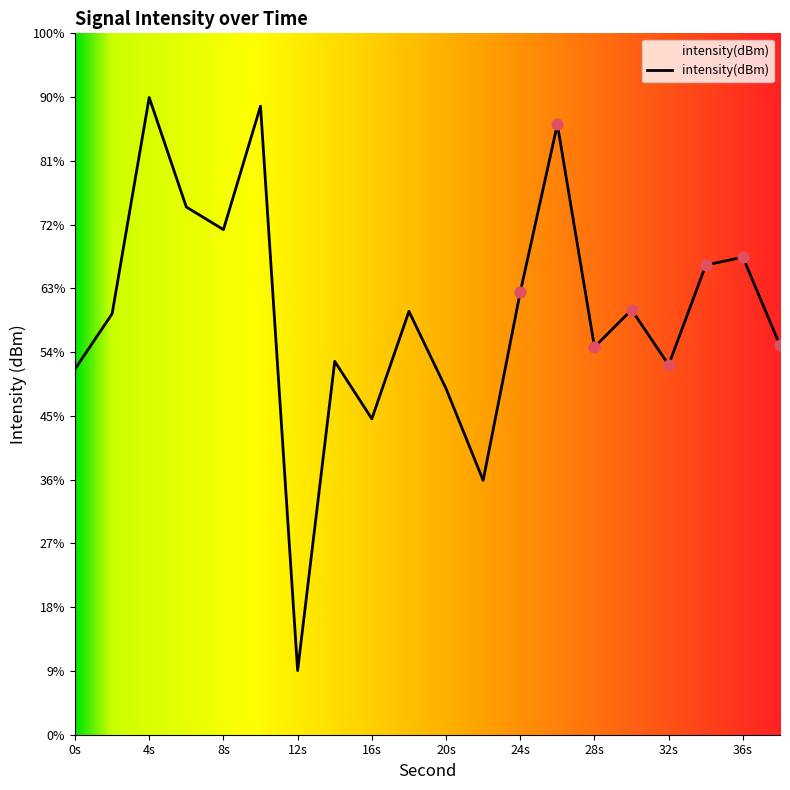

Between 12 and 34, which is larger?

34